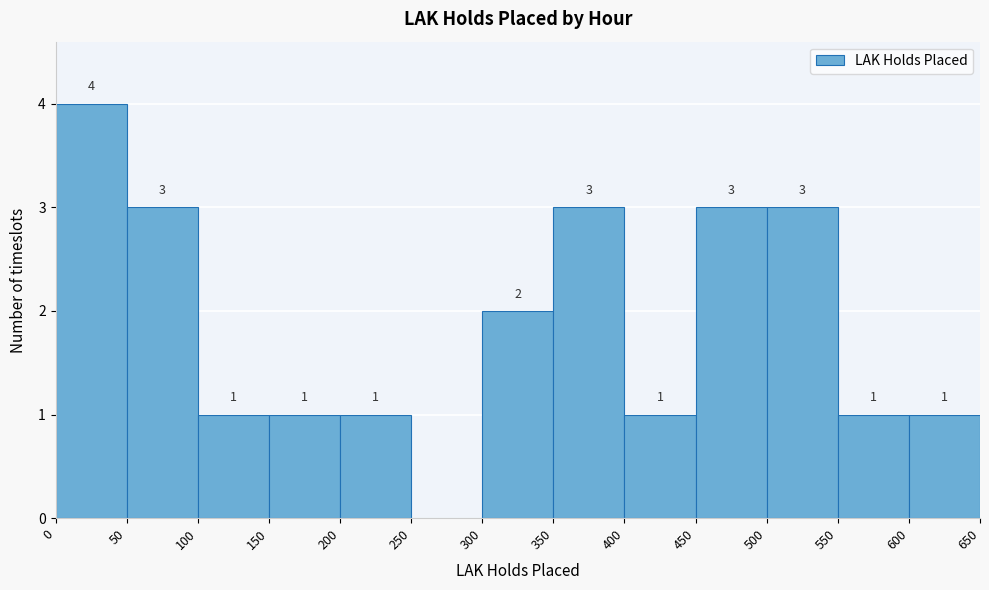

Over which range of the x-axis is the bar tallest?

0 to 50